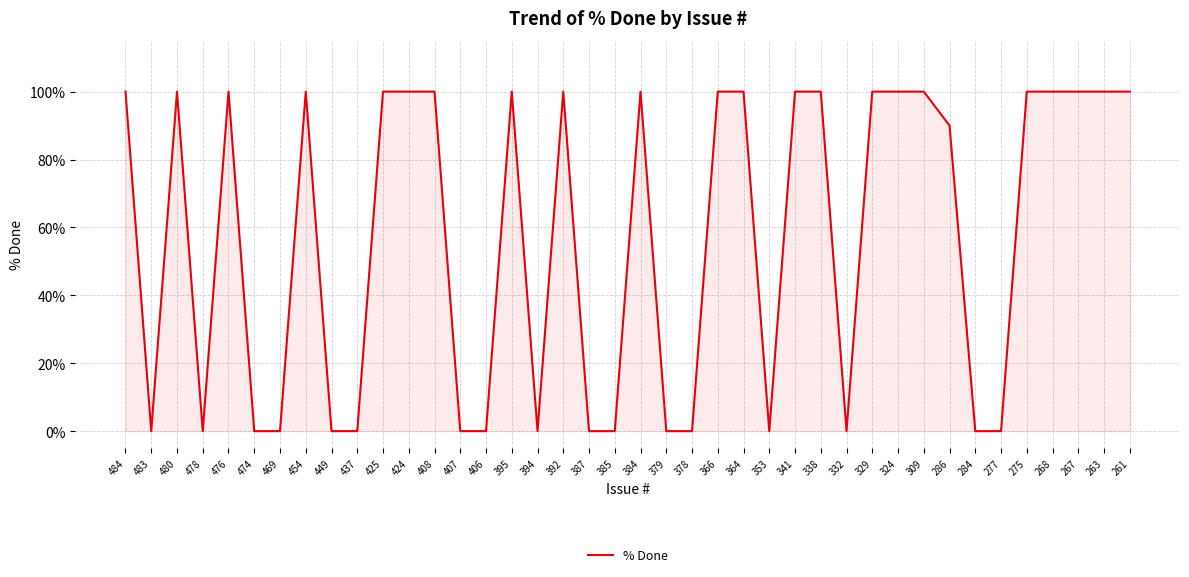

Is it true that the value at 275 is 180?

False